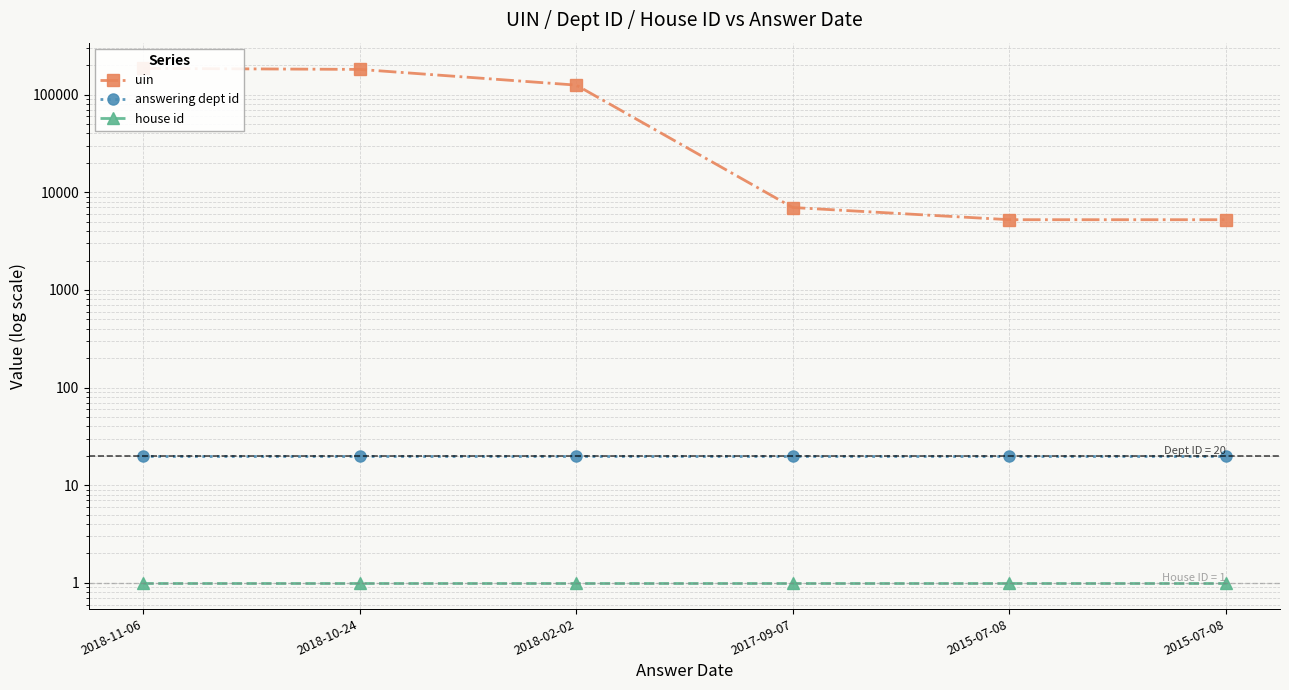

What is the maximum value for house id?

1